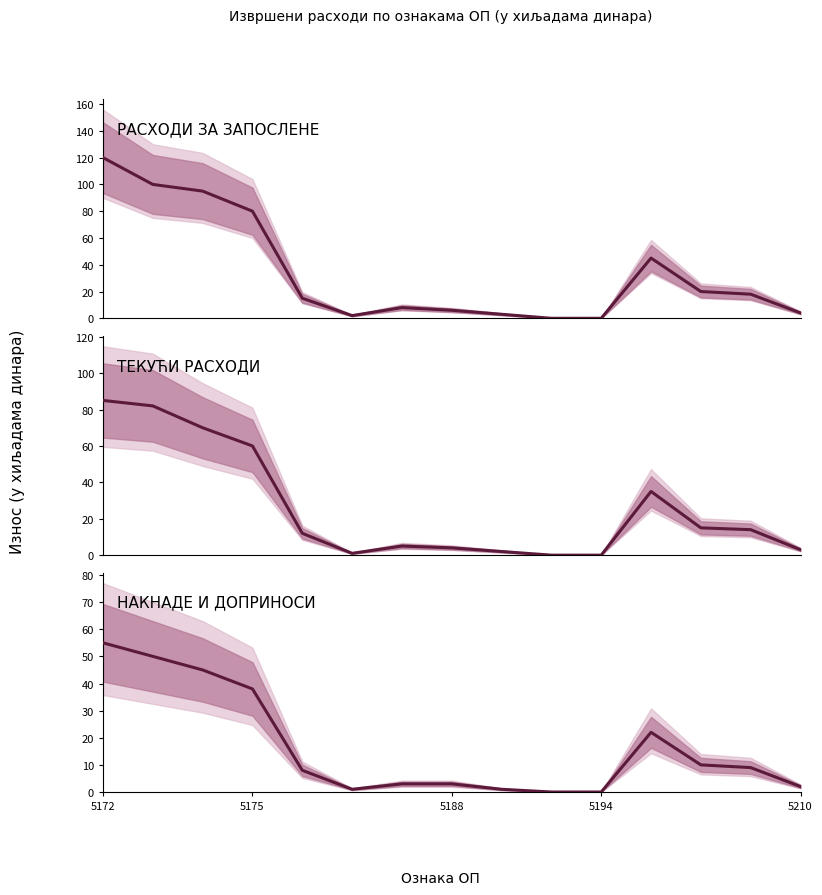

Rank the series by their average value, from lowest to highest.

НАКНАДЕ И ДОПРИНОСИ, ТЕКУЋИ РАСХОДИ, РАСХОДИ ЗА ЗАПОСЛЕНЕ